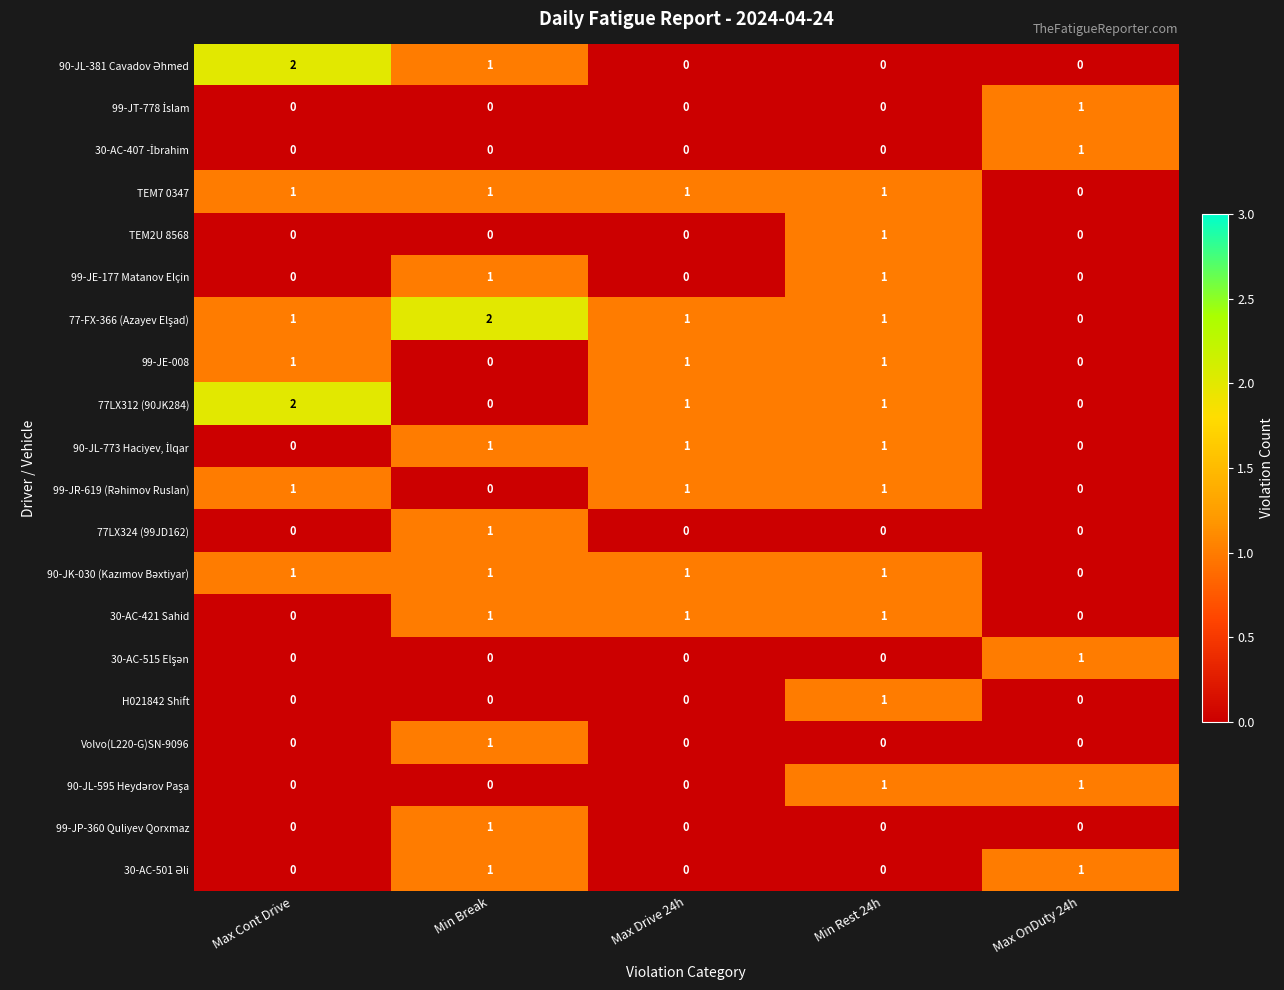

How many positive values does the Volvo(L220-G)SN-9096 series have?

1